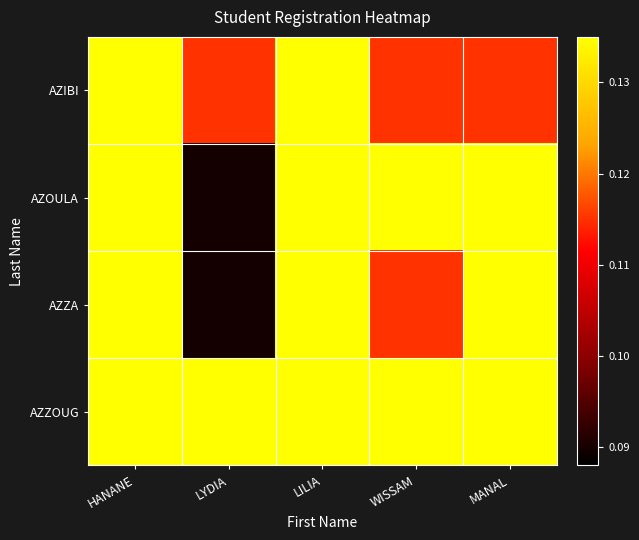

Count the number of categories in the chart.

5